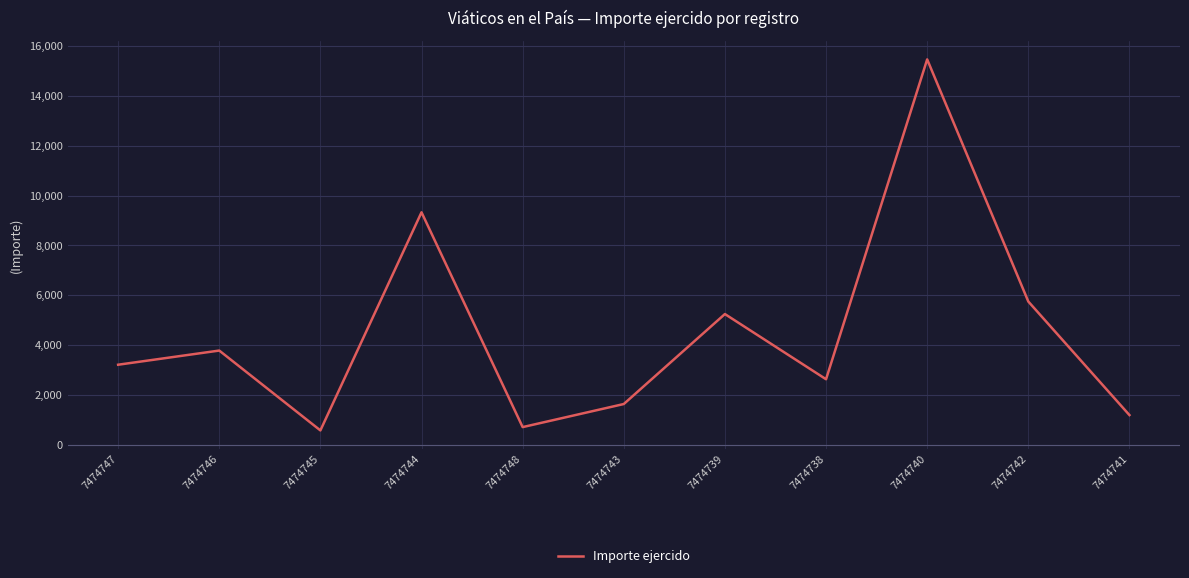

Reading left to right, list all the values displayed in this chart.

3207.0	3776.0	568.0	9331.0	701.0	1628.0	5243.0	2624.0	15474.4	5746.4	1184.0